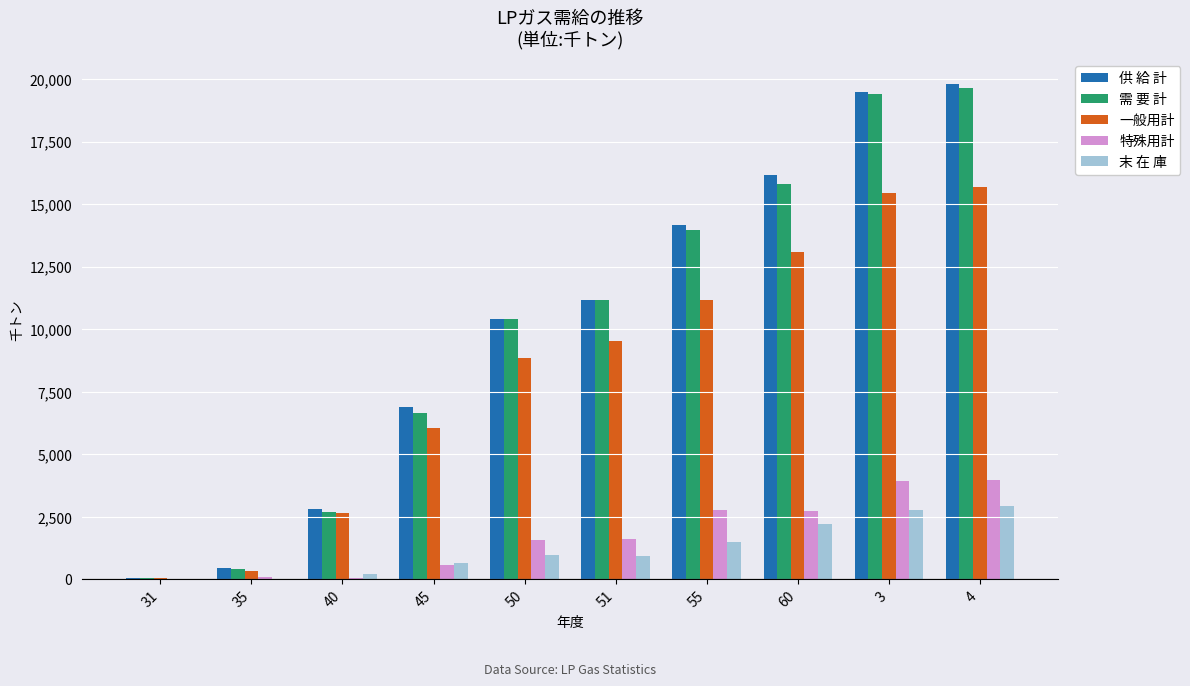

Is the value of 一般用計 at 40 greater than the value of 末 在 庫 at 51?

Yes